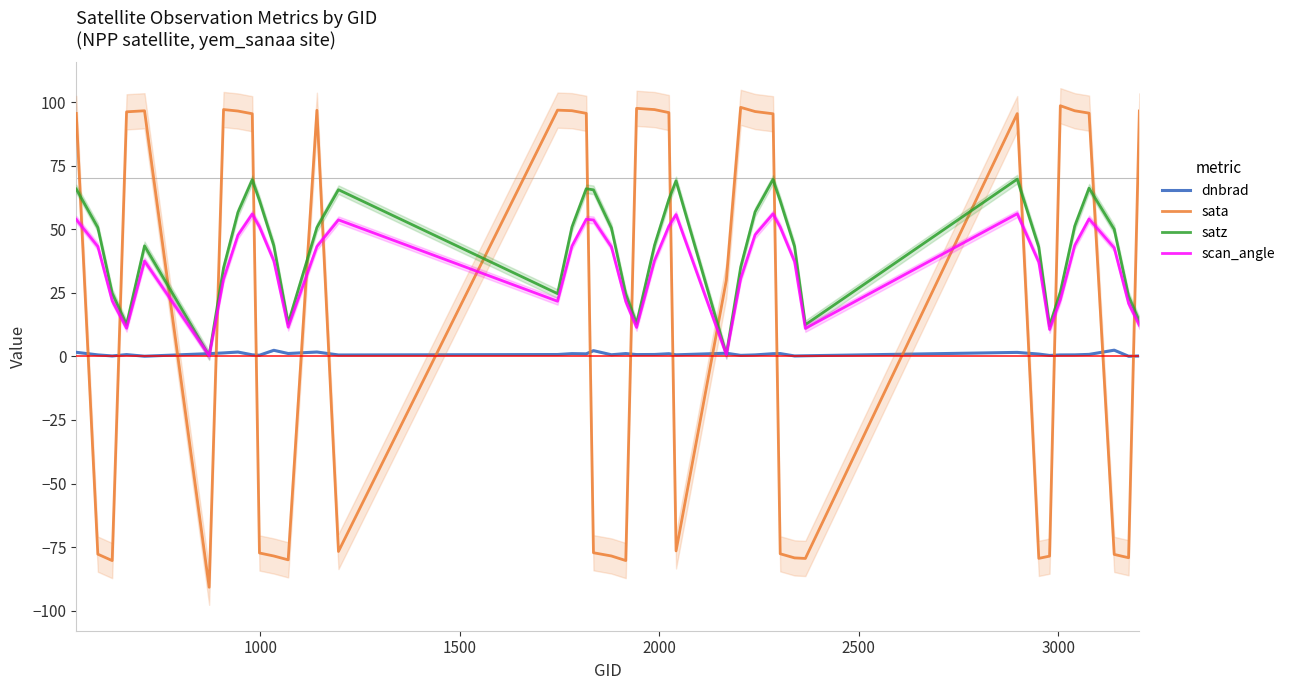

True or false: scan_angle and satz intersect in this chart.

False